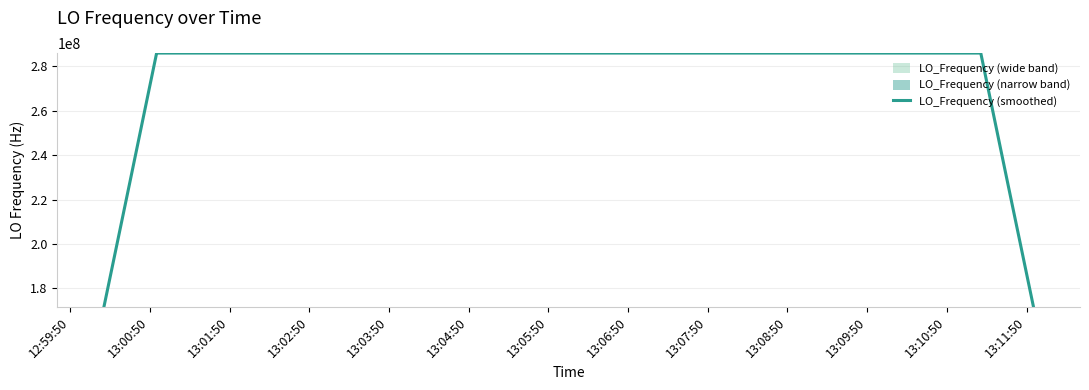

What is the minimum value for LO_Frequency (smoothed)?

171628197.4